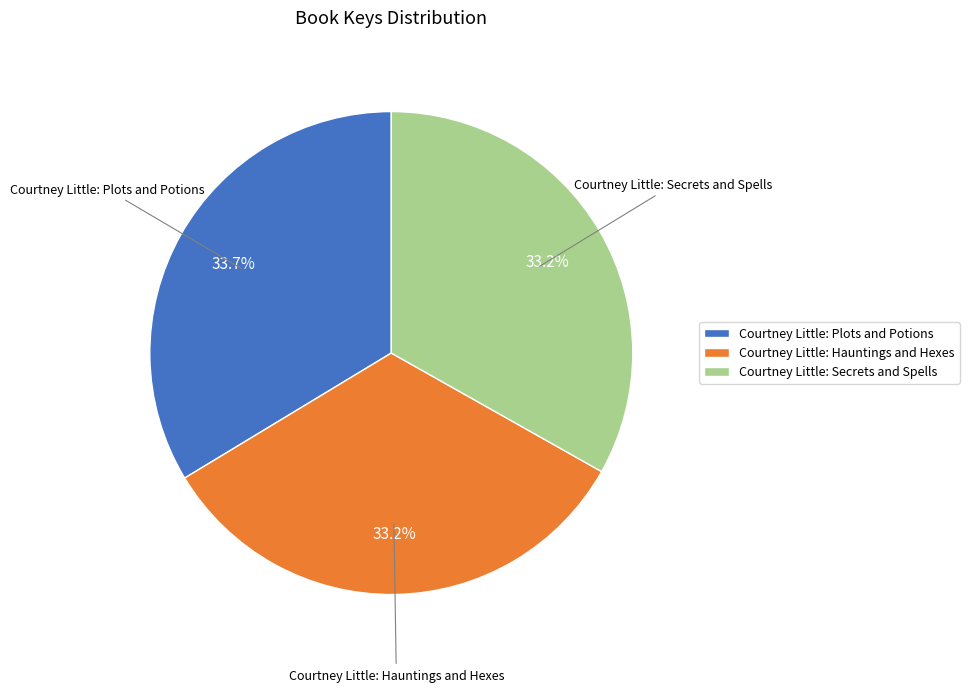

To the nearest percent, what percentage of the pie is Courtney Little: Plots and Potions?

34%